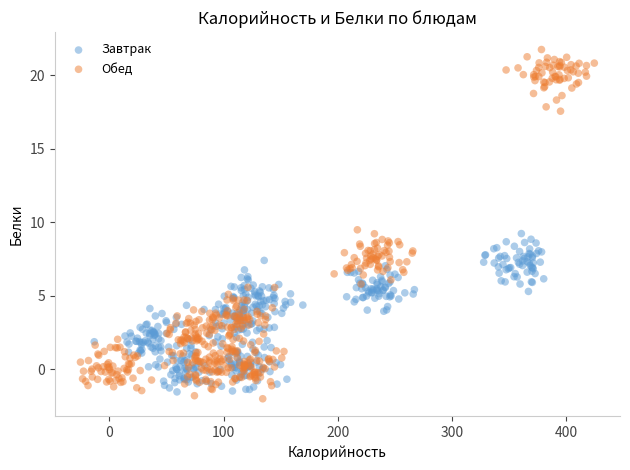

Which series has the largest Y range (max minus min)?

Обед